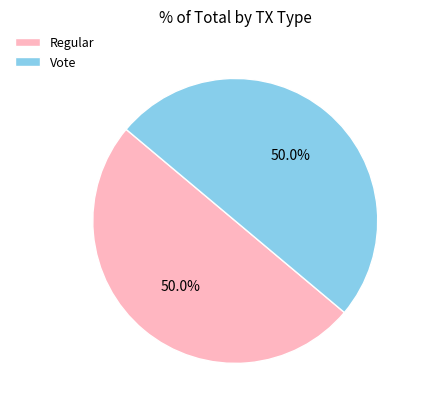

To the nearest percent, what portion does Vote represent?

50%